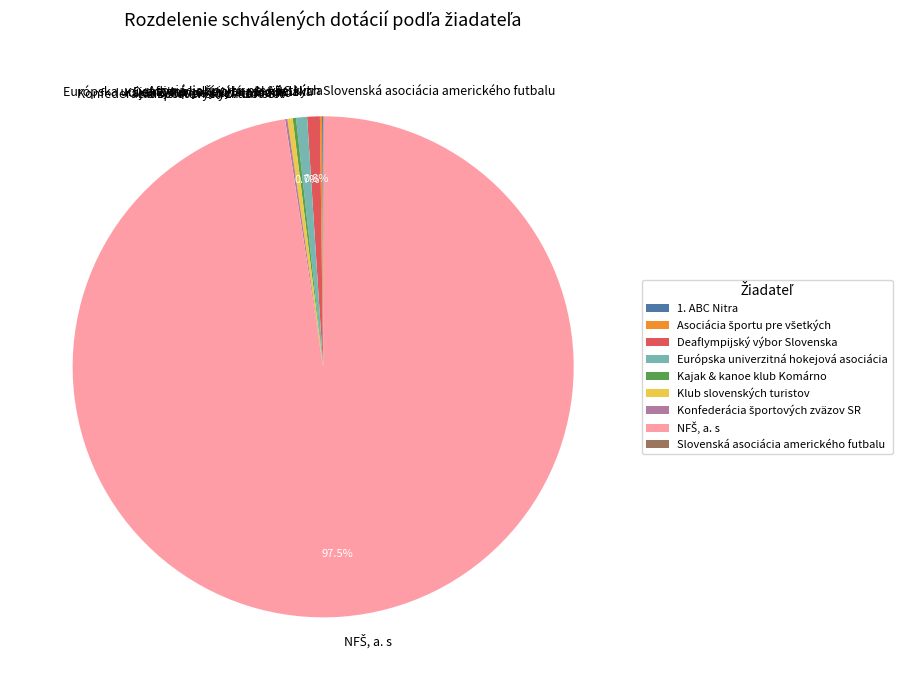

What percentage is NOT represented by Európska univerzitná hokejová asociácia?

99.3%